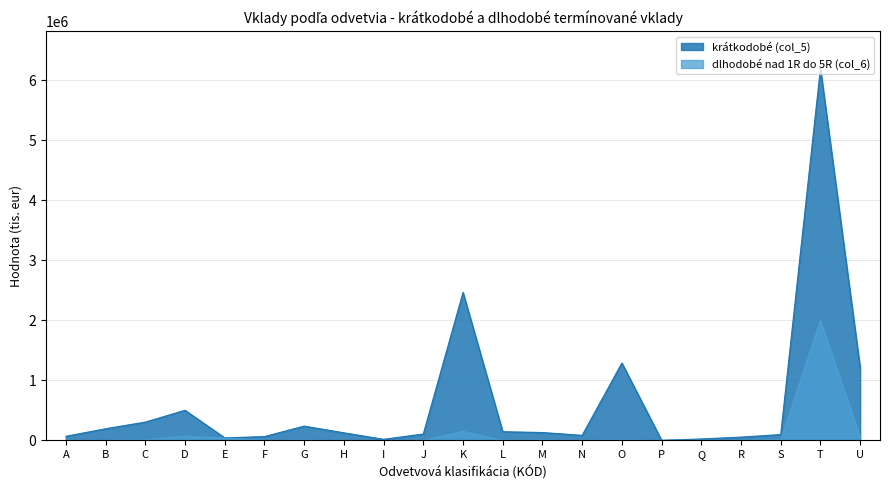

Rank the categories by krátkodobé (col_5) value from lowest to highest.

P, I, Q, E, R, F, A, N, S, J, H, M, L, B, G, C, D, U, O, K, T